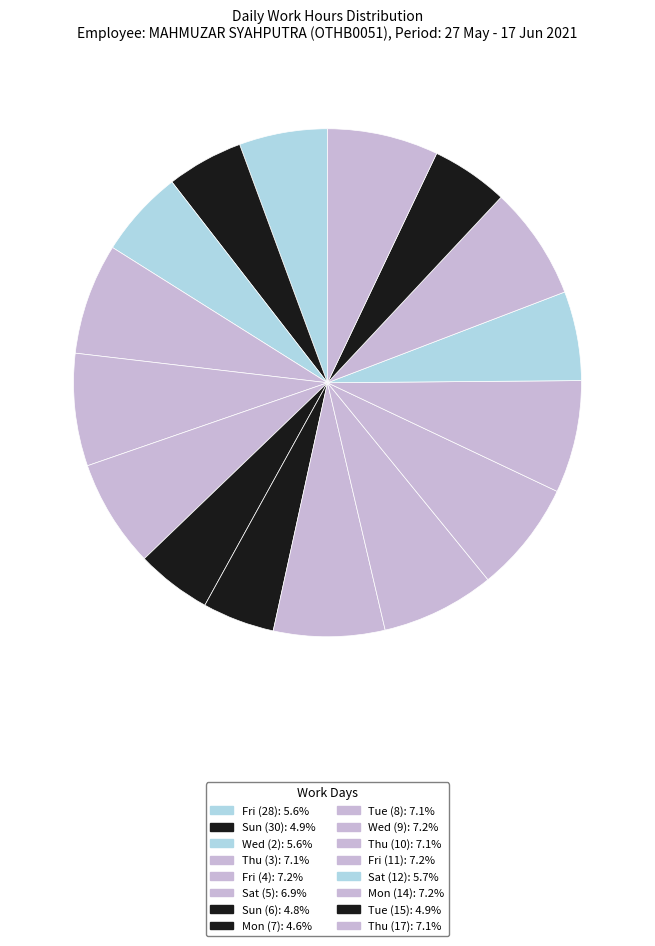

How many slices are in this pie chart?

16